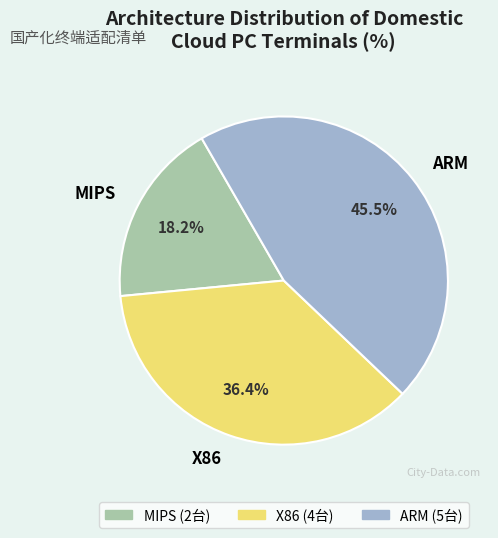

What is the total percentage of X86 and ARM?

81.8%